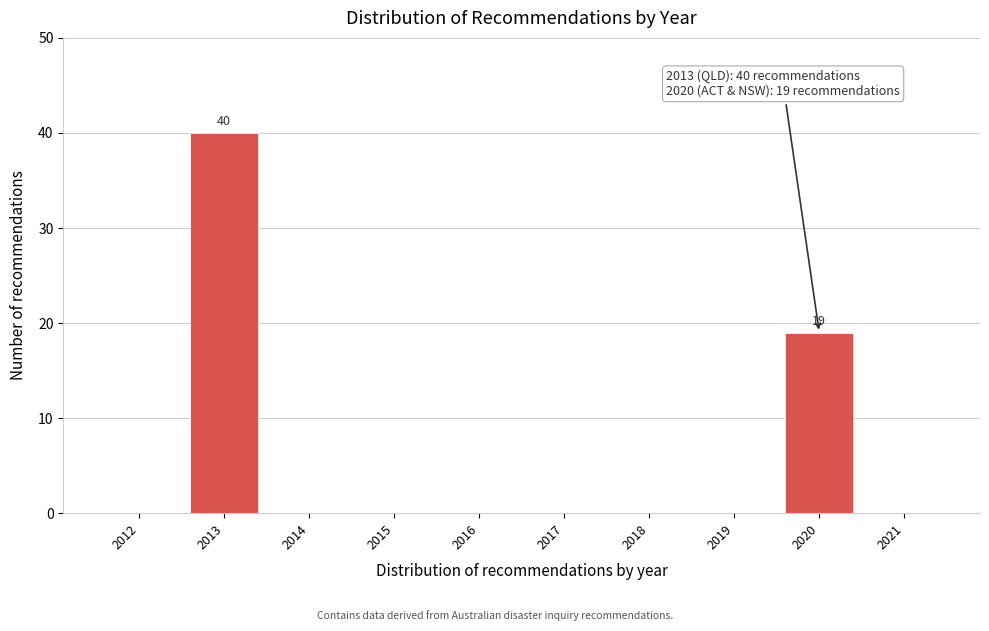

Reading right to left, extract all data points from this chart.

2021=0	2020=19	2019=0	2018=0	2017=0	2016=0	2015=0	2014=0	2013=40	2012=0